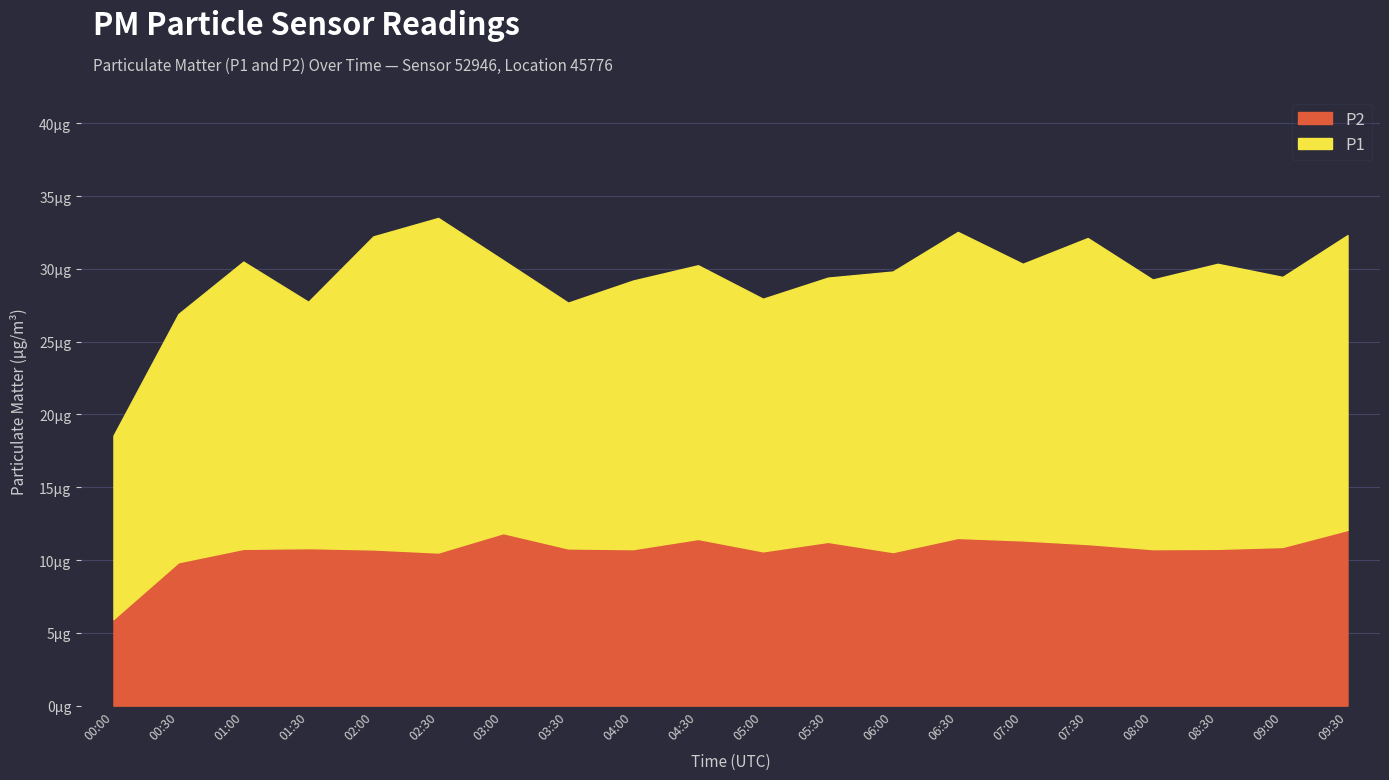

What is the spread (max minus min) of values at 07:00?

7.7